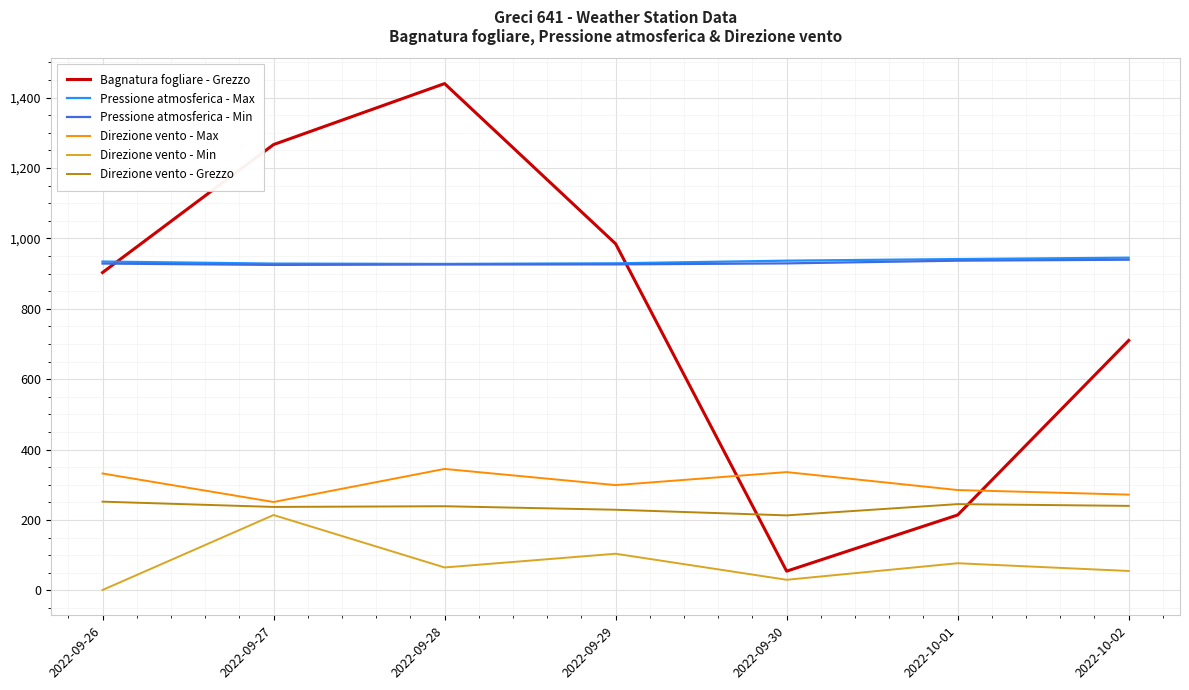

At how many categories does at least one series exceed 1431?

1